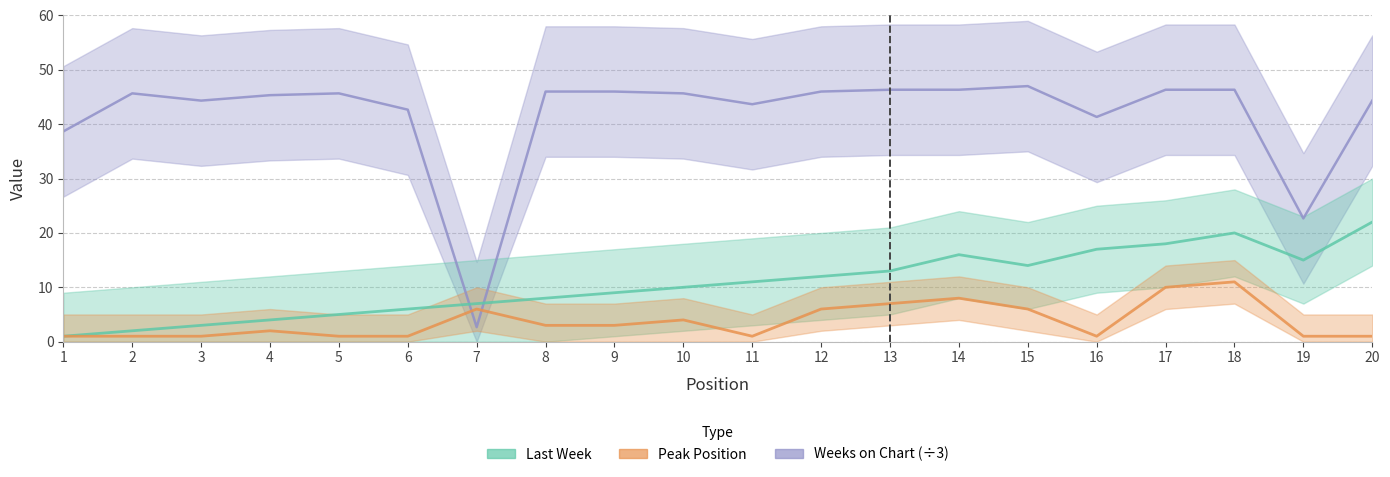

Reading right to left, extract all data points from this chart.

Last Week: 22.0	15.0	20.0	18.0	17.0	14.0	16.0	13.0	12.0	11.0	10.0	9.0	8.0	7.0	6.0	5.0	4.0	3.0	2.0	1.0
Peak Position: 1.0	1.0	11.0	10.0	1.0	6.0	8.0	7.0	6.0	1.0	4.0	3.0	3.0	6.0	1.0	1.0	2.0	1.0	1.0	1.0
Weeks on Chart: 44.3	22.7	46.3	46.3	41.3	47.0	46.3	46.3	46.0	43.7	45.7	46.0	46.0	2.7	42.7	45.7	45.3	44.3	45.7	38.7